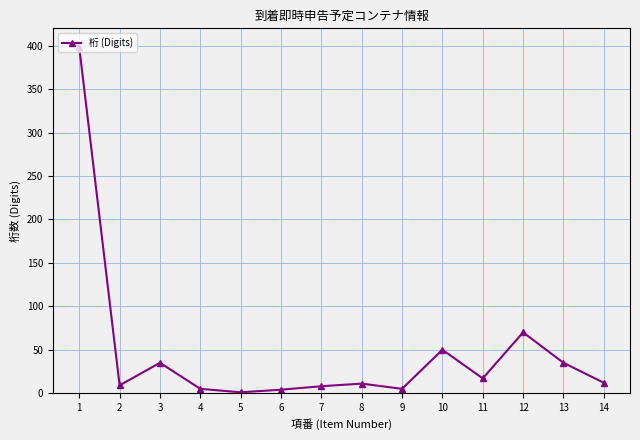

True or false: the data shows 70 at 12.

True